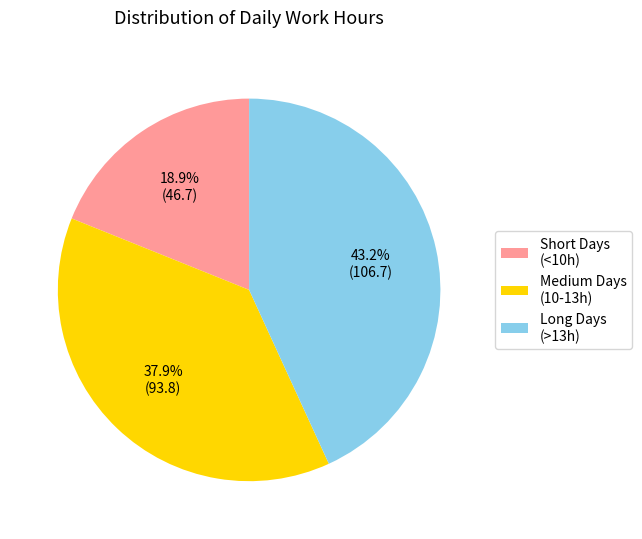

Which has a higher value, Short Days (<10h) or Long Days (>13h)?

Long Days (>13h)